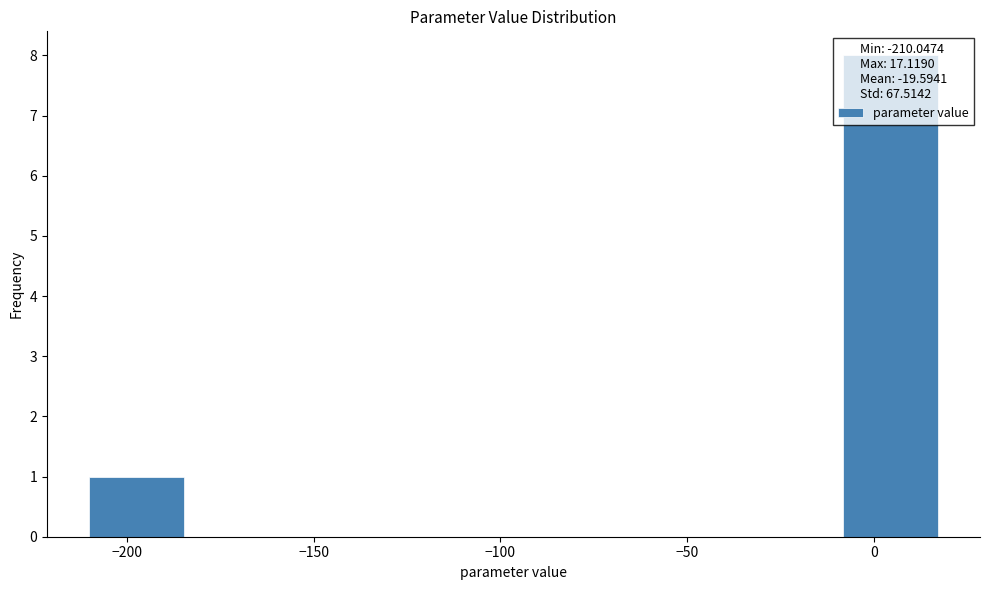

Over which range of the x-axis is the bar tallest?

-10 to 15